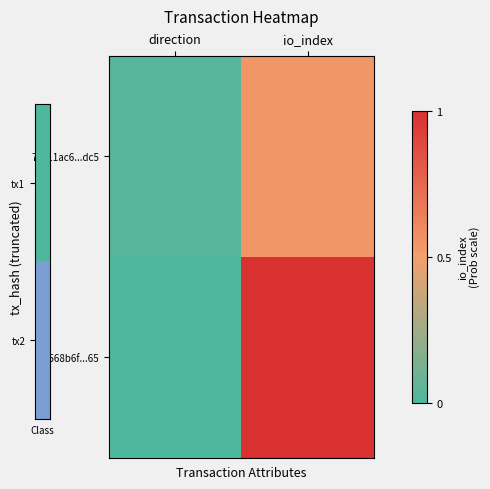

Count the number of data series in this chart.

2